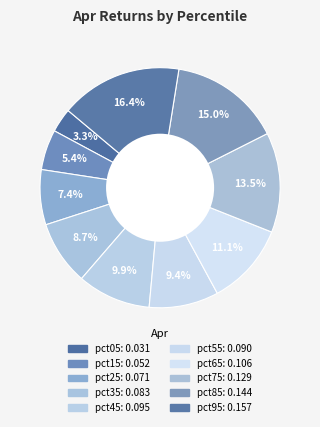

What percentage is the pct35 slice, to the nearest percent?

9%